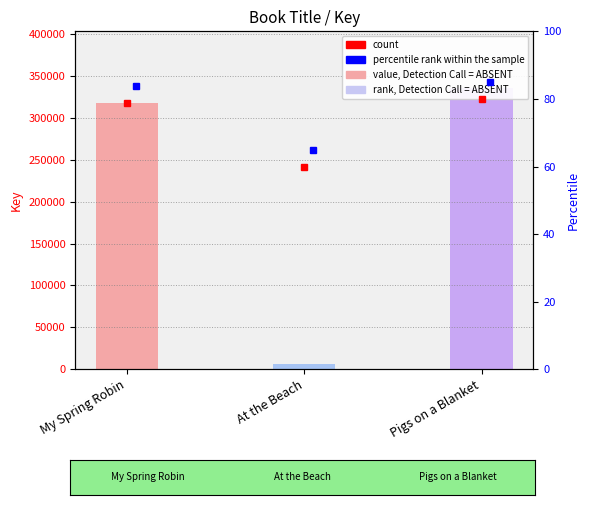

Which label corresponds to the smallest value in the chart?

At the Beach